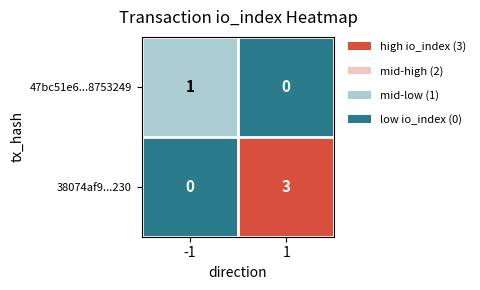

The 38074af9...230 series shows 1 at 1. True or false?

False